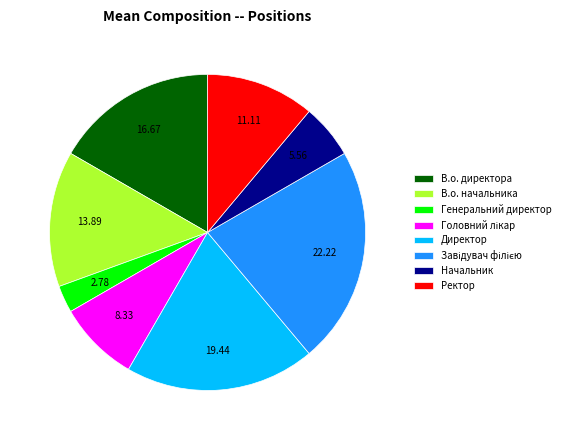

Does any single category account for the majority?

No